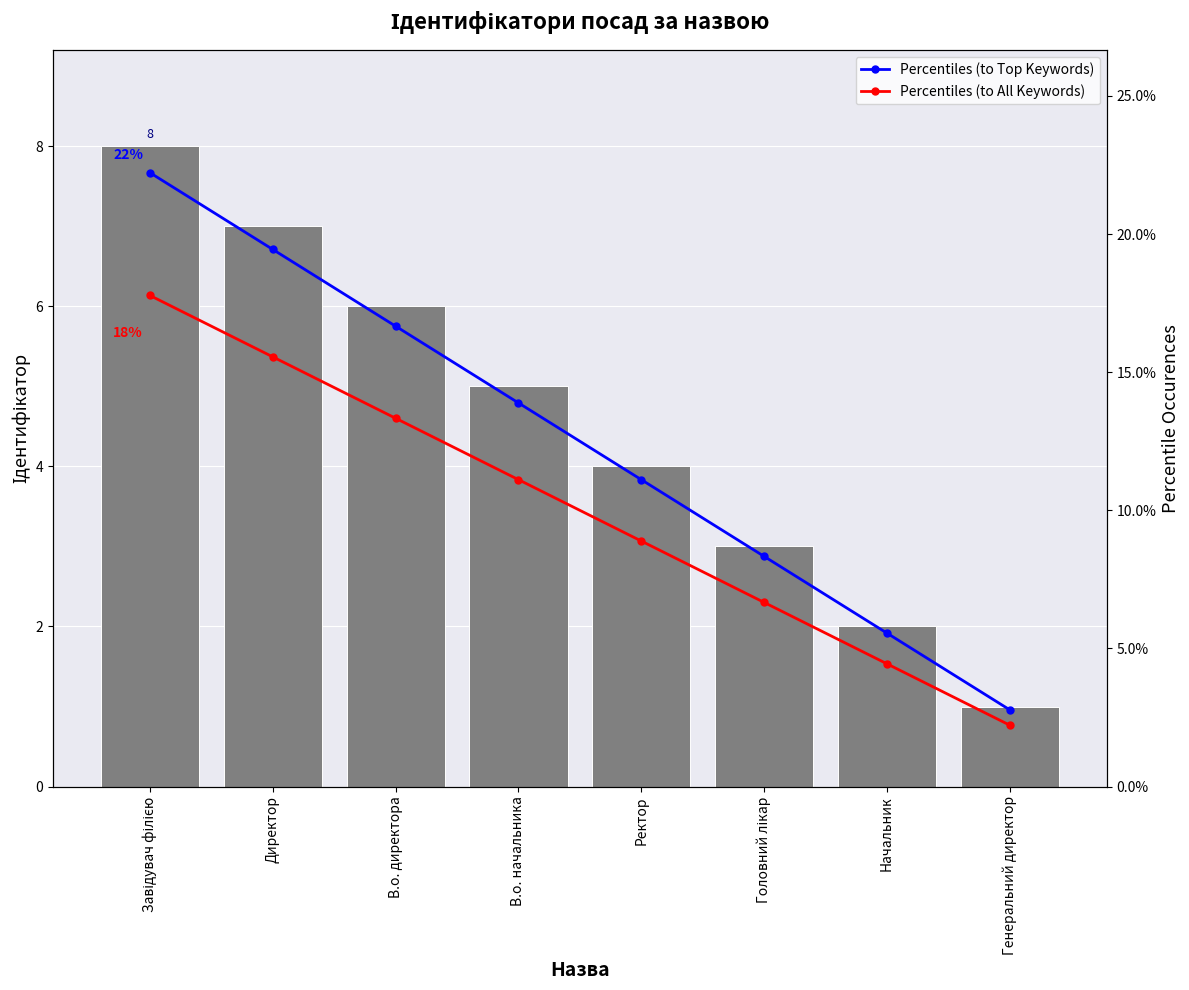

Which series has the largest total across all categories?

Percentiles (to Top Keywords)